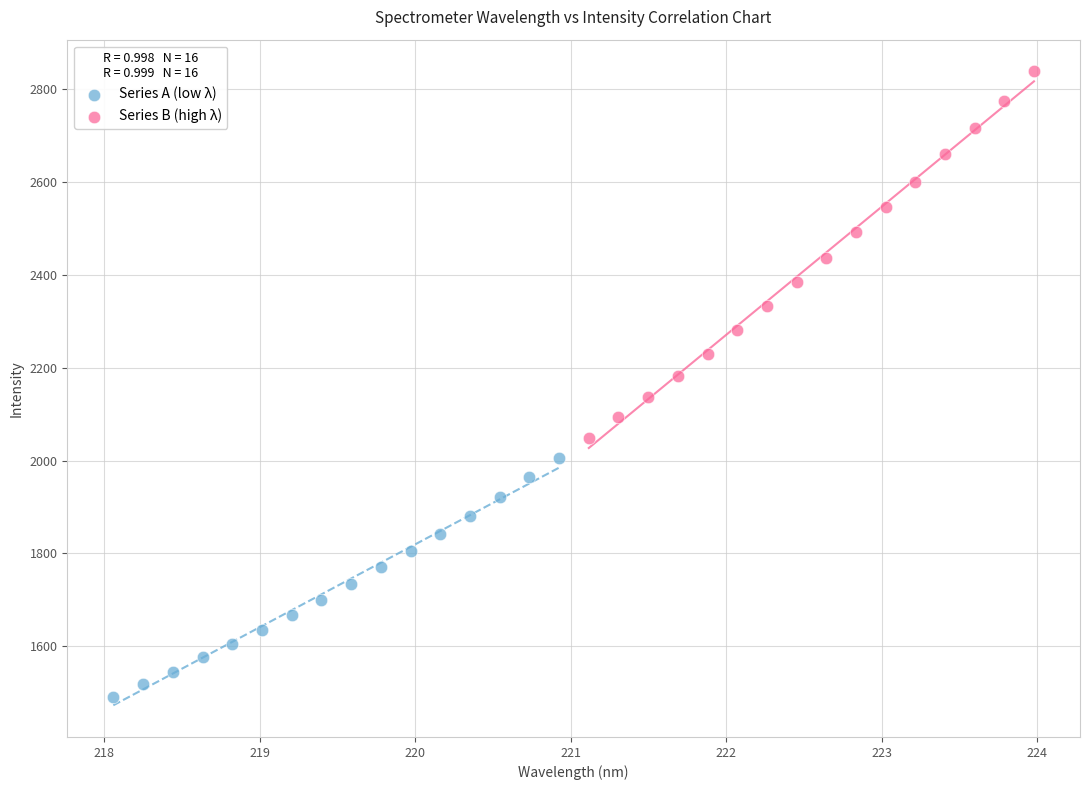

Which series has the largest Y range (max minus min)?

Series B (high λ)